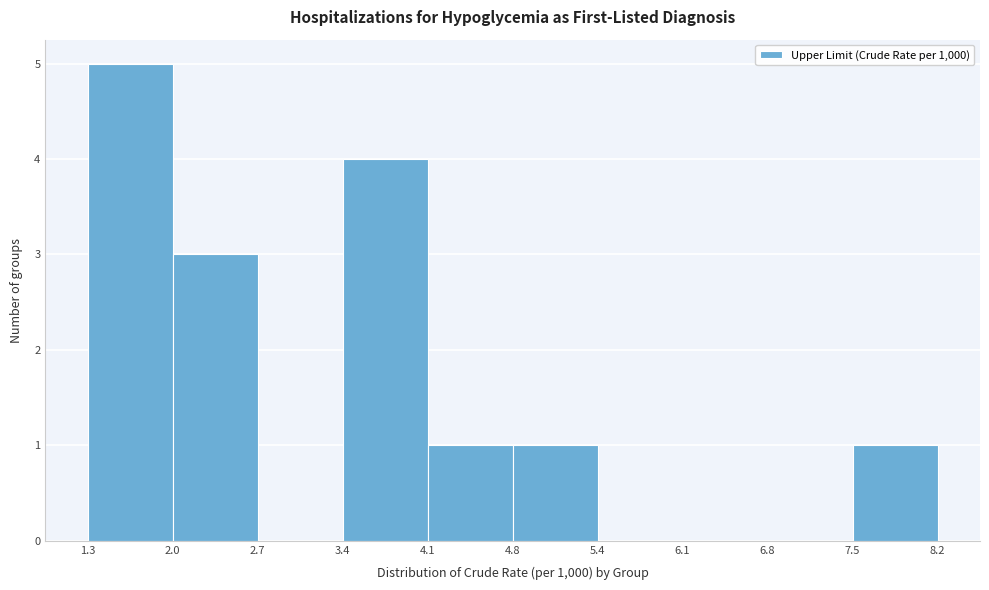

Reading left to right, transcribe this chart: for each bar, give the range it covers on the x-axis and its height. The values are not printed on the chart, so give them approximately, as read against the axis.

1.3 to 2.0: 5
2.0 to 2.7: 3
2.7 to 3.4: 0
3.4 to 4.1: 4
4.1 to 4.8: 1
4.8 to 5.4: 1
5.4 to 6.1: 0
6.1 to 6.8: 0
6.8 to 7.5: 0
7.5 to 8.2: 1